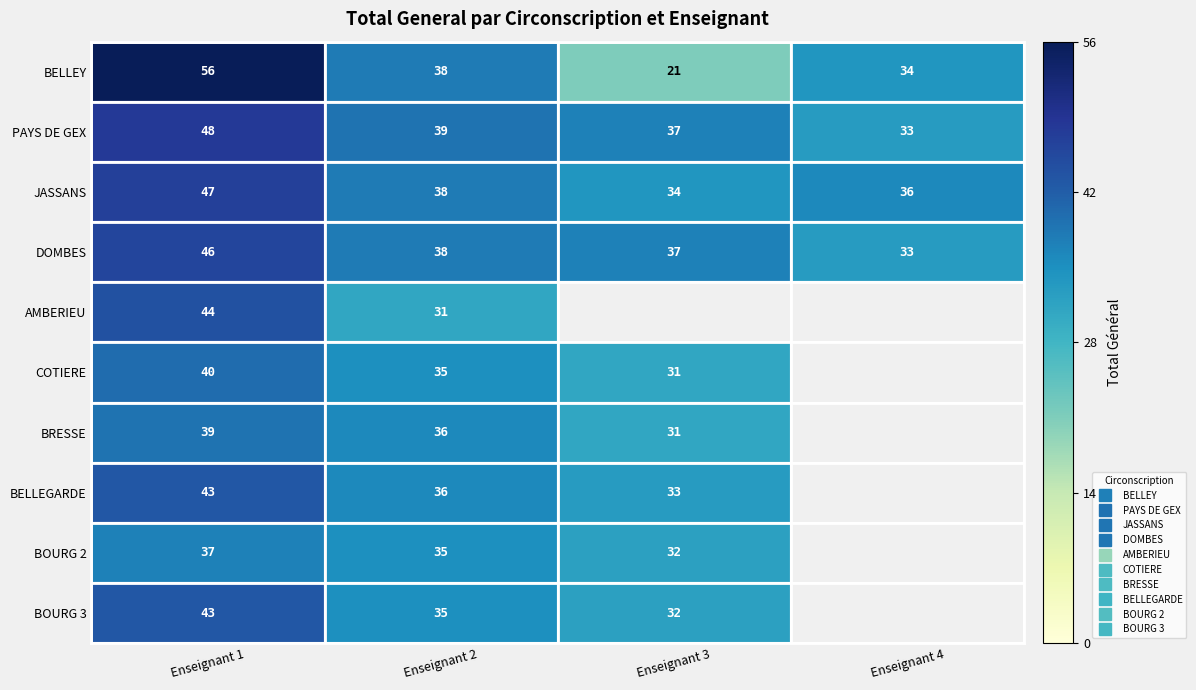

Which series has the largest total across all categories?

PAYS DE GEX